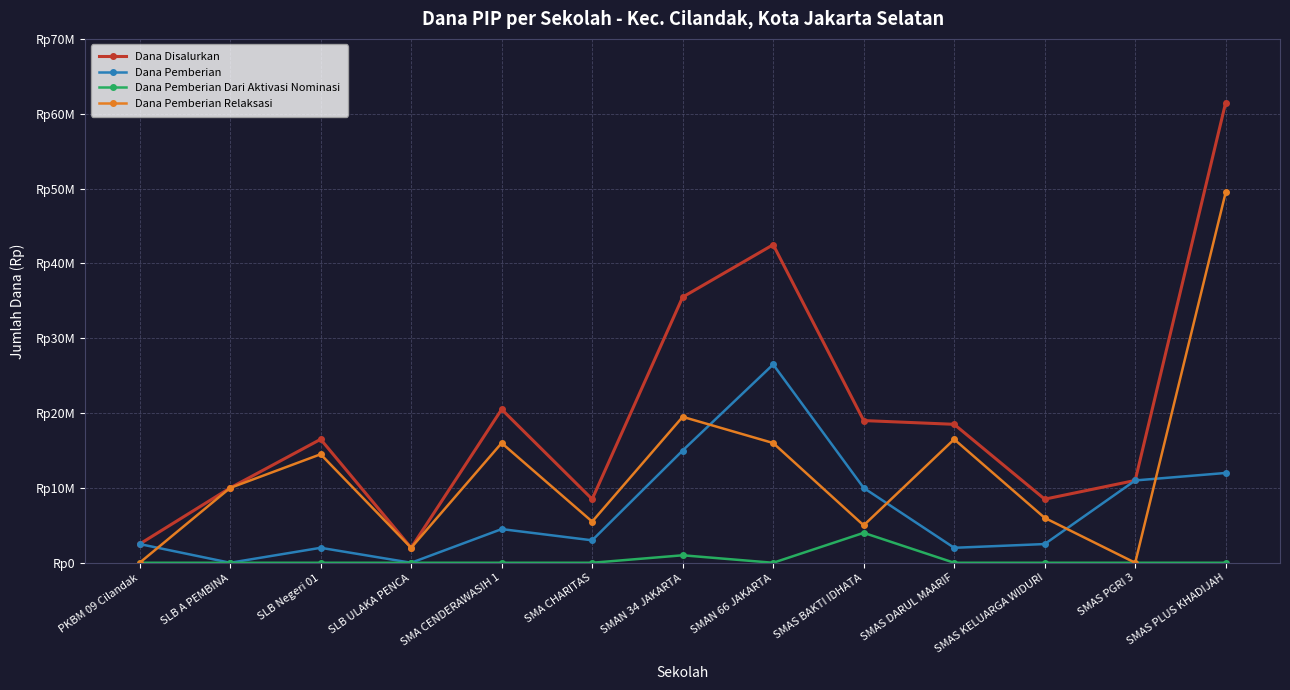

Between SMAS DARUL MAARIF and SMAS KELUARGA WIDURI, which series saw the biggest shift?

Dana Pemberian Relaksasi